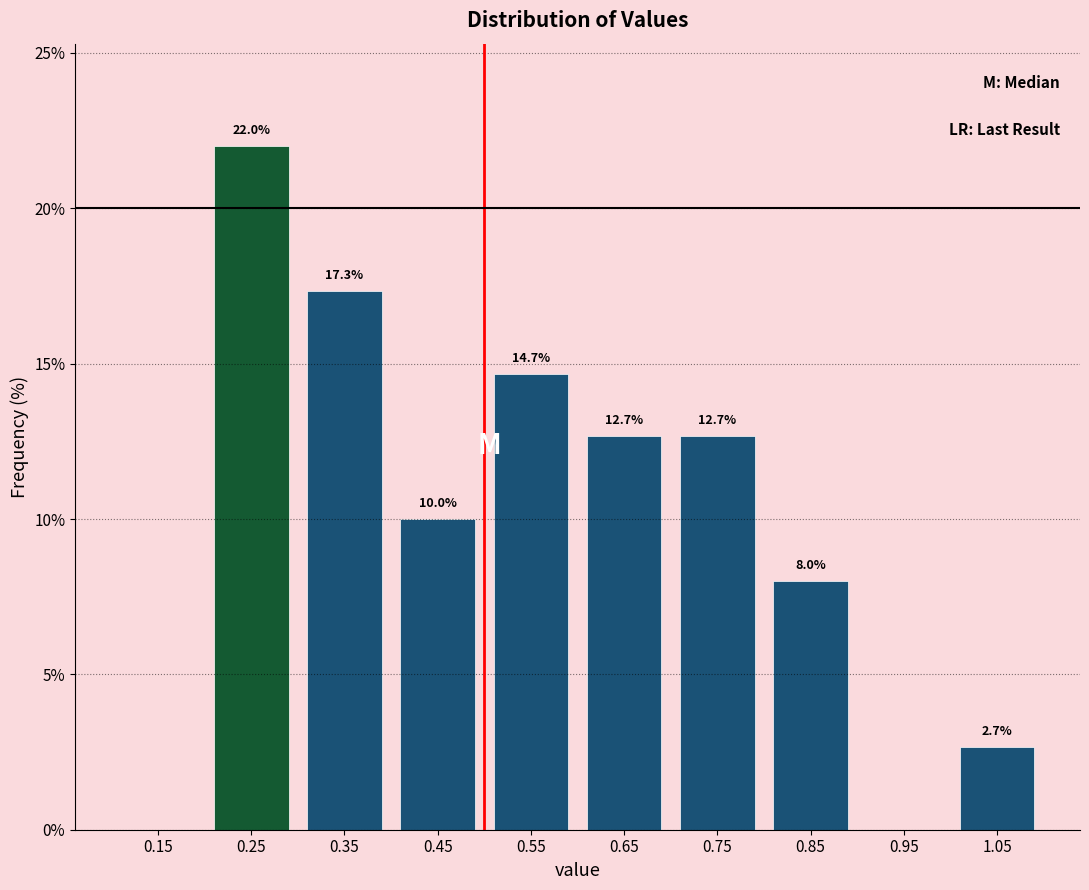

Which range on the x-axis has the tallest bar?

0.2 to 0.3